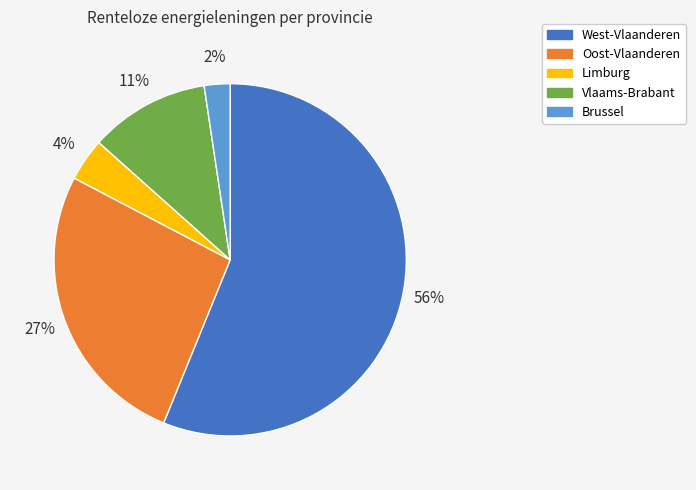

How many segments does this pie chart have?

5